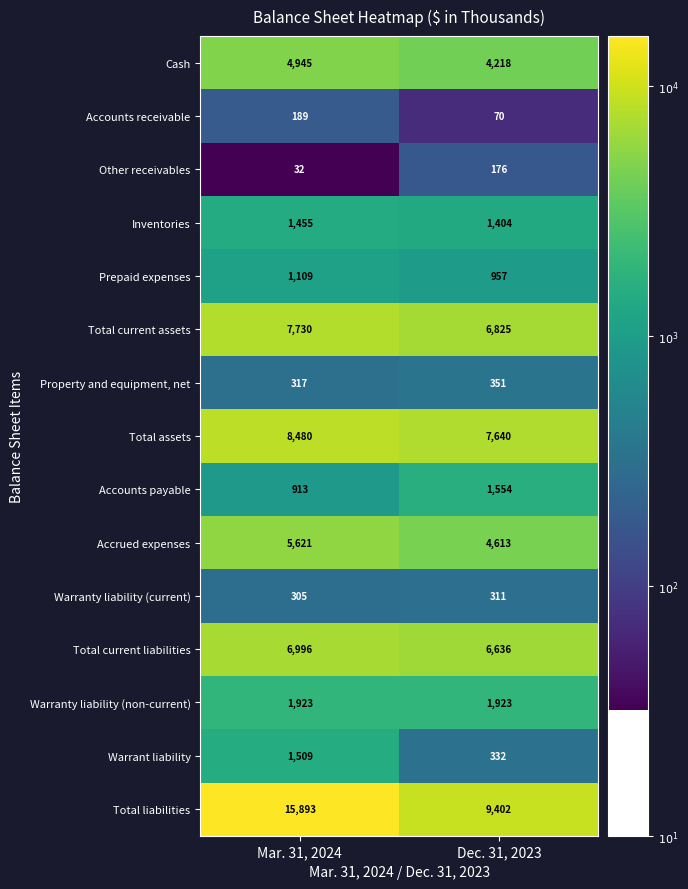

Is it true that Inventories equals 1404 at Dec. 31, 2023?

True